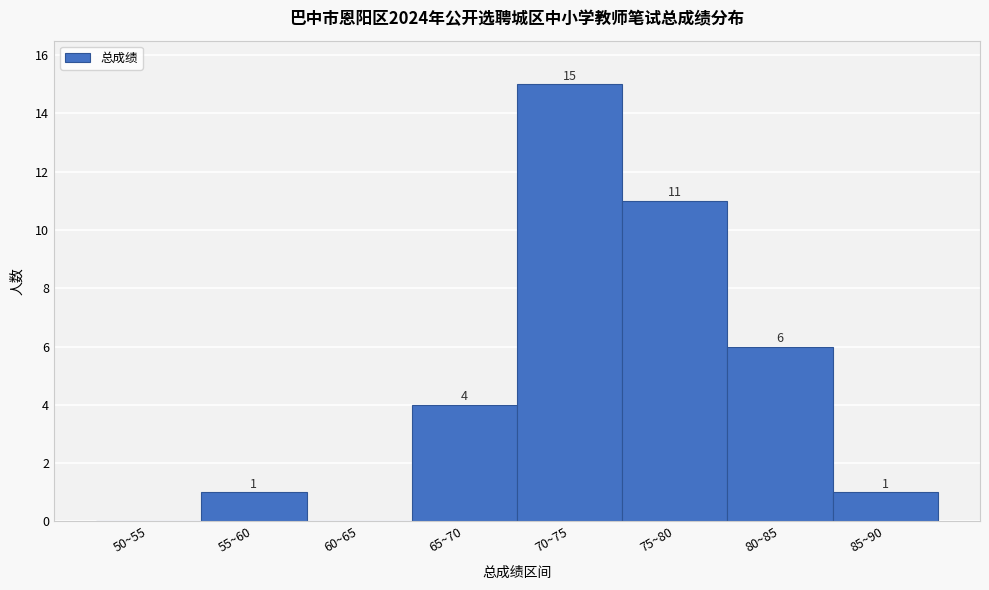

Reading left to right, extract all data points from this chart.

50~55=0	55~60=1	60~65=0	65~70=4	70~75=15	75~80=11	80~85=6	85~90=1